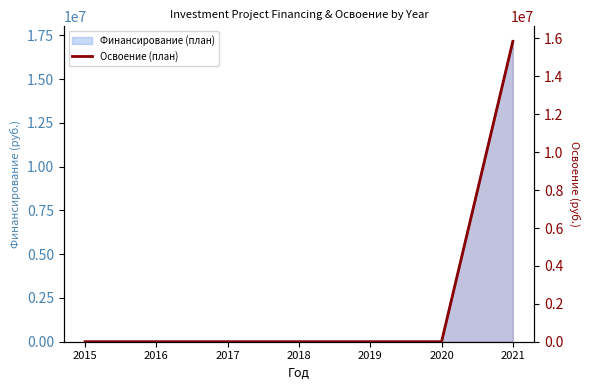

Rank the categories by value from highest to lowest.

2021, 2015, 2016, 2017, 2018, 2019, 2020